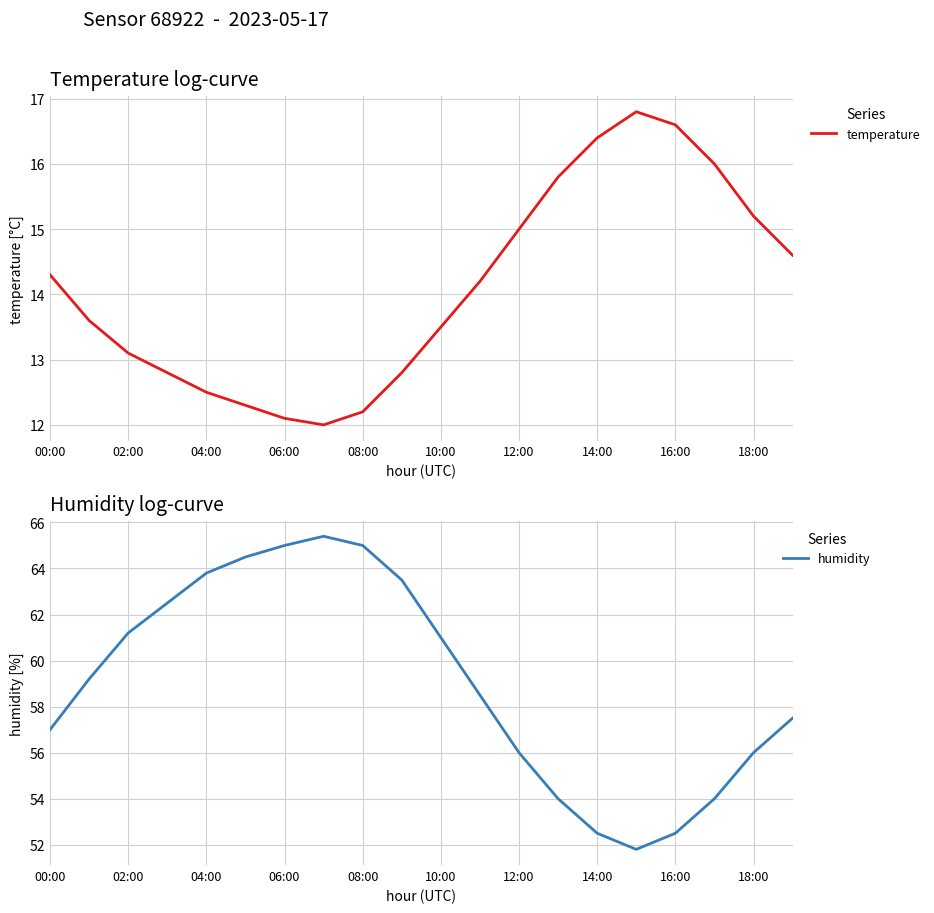

In humidity, how many points are lower than both neighbors (excluding endpoints)?

1